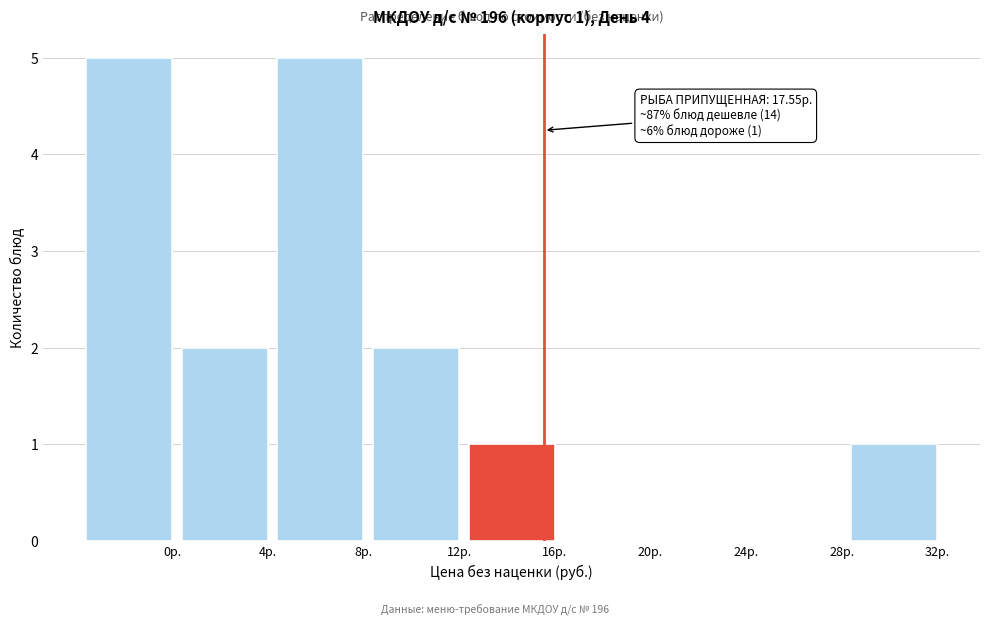

Reading right to left, what are all the values shown in this chart?

32р.=1	28р.=0	24р.=0	20р.=0	16р.=1	12р.=2	8р.=5	4р.=2	0р.=5